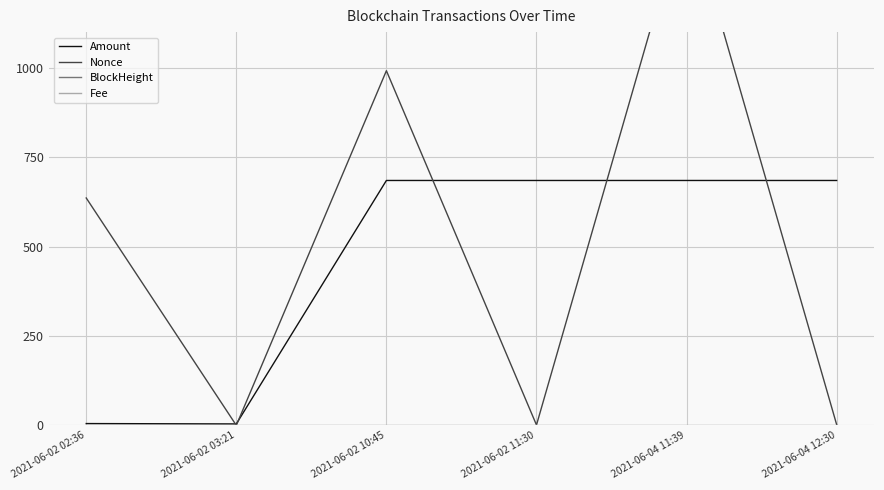

Where is the first local minimum for Amount?

2021-06-02 03:21